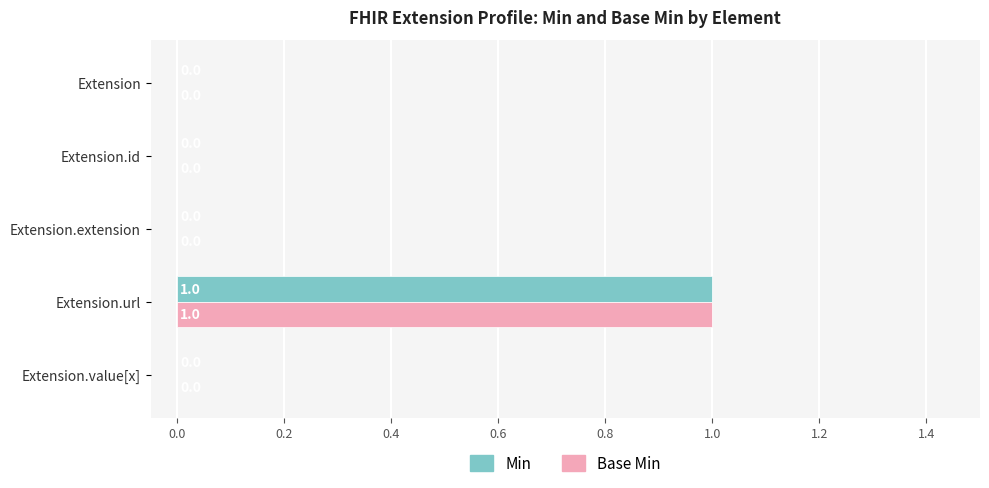

How many data points does each series have?

5